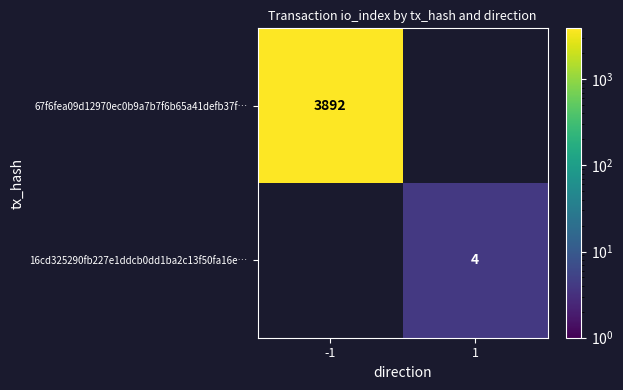

How many data points does each series have?

2